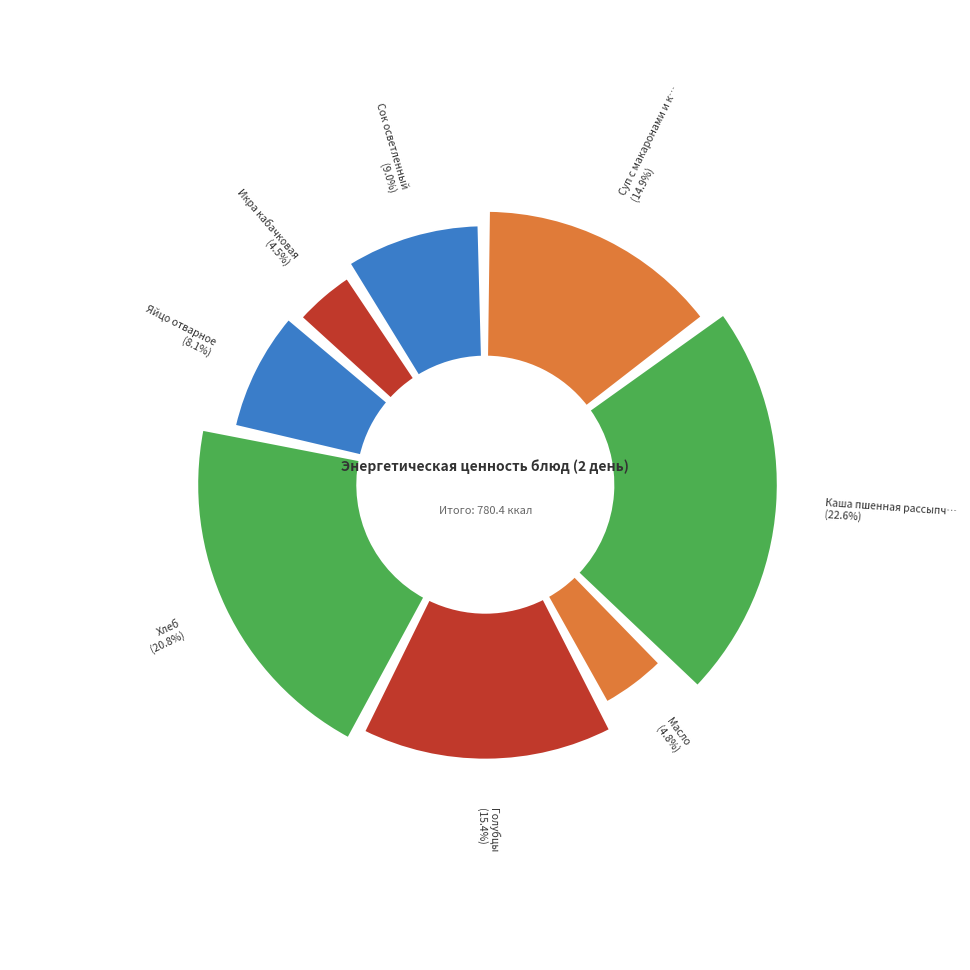

What is the smallest slice in the pie chart?

Икра кабачковая